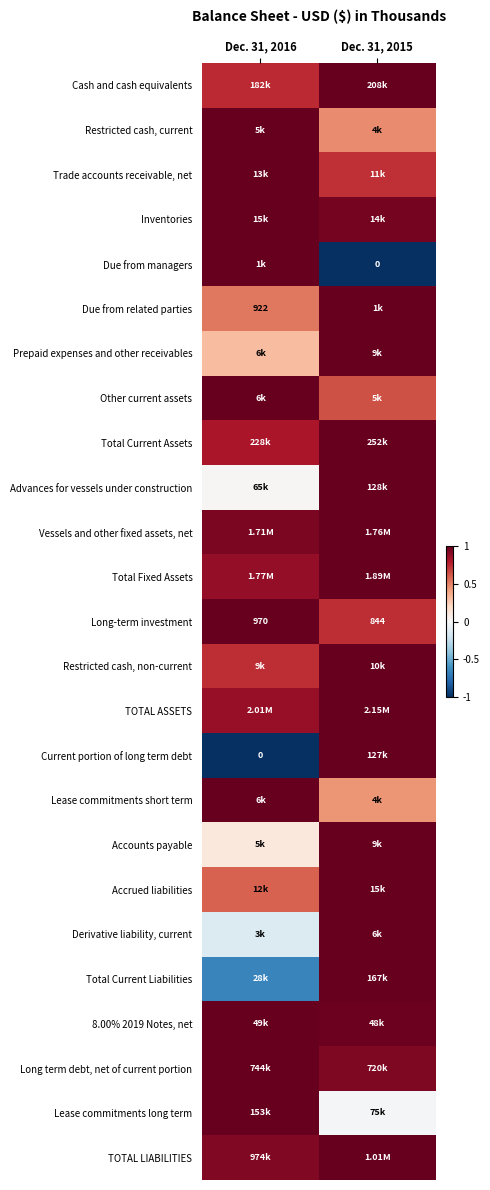

At how many categories does at least one series exceed 0?

2